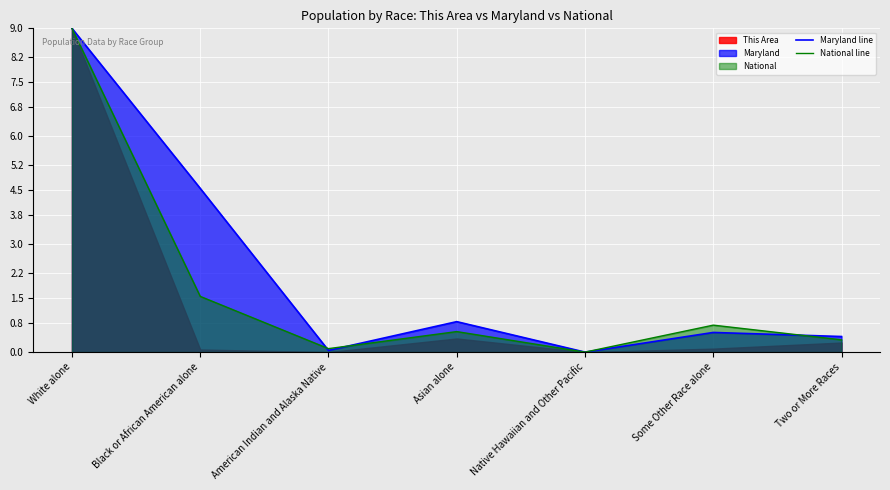

How many times do National line and Maryland line cross each other?

3